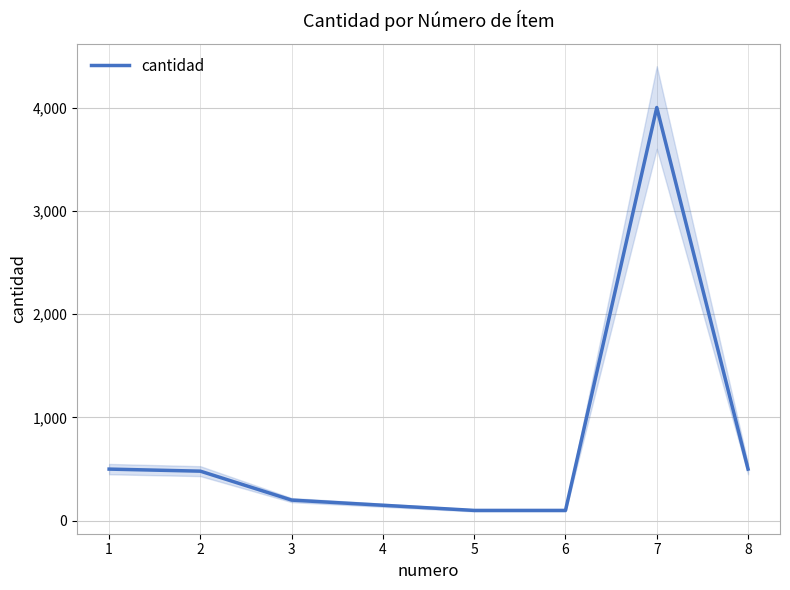

What is the difference between the values at 8 and 5?

400